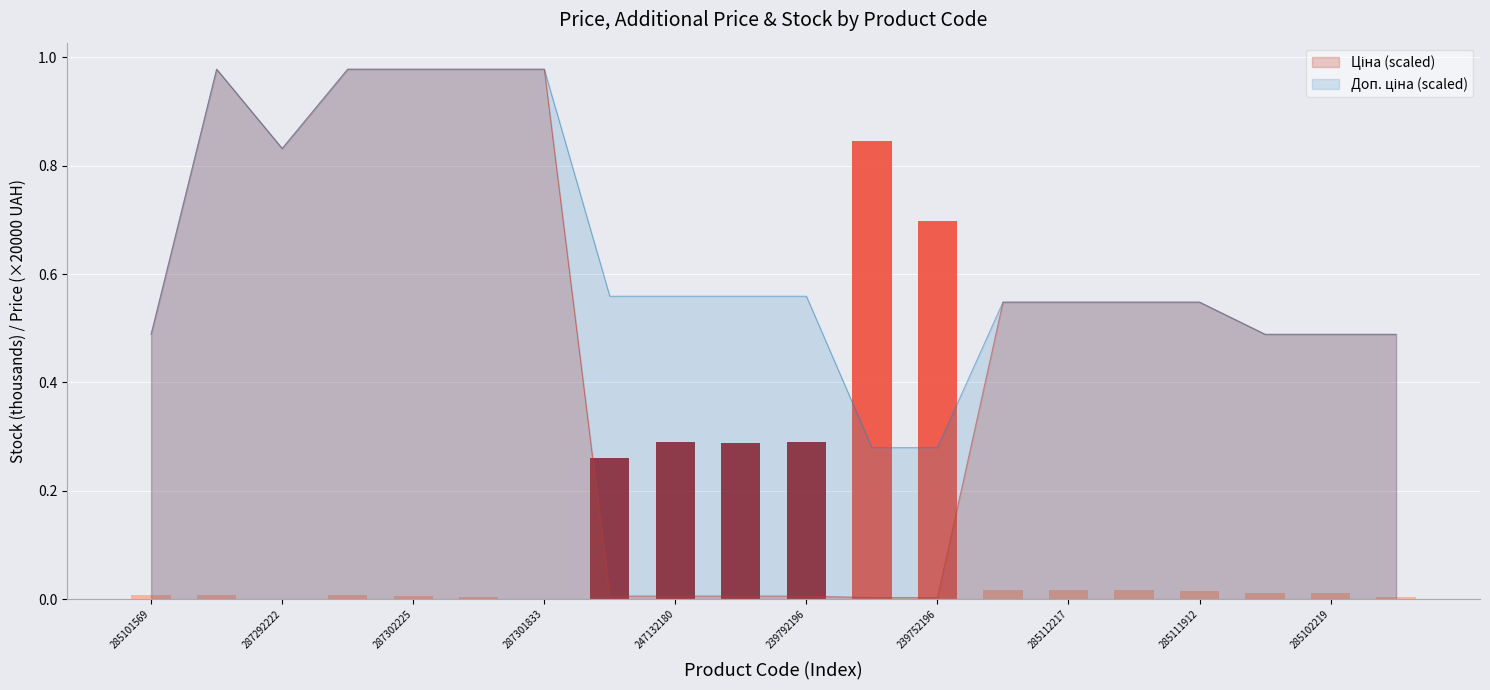

Reading left to right, transcribe all the data shown in this chart.

Ціна: 285101569=0.5	287302223=1.0	287292222=0.8	287302226=1.0	287302225=1.0	287302224=1.0	287301833=1.0	247132181=0.0	247132180=0.0	239792197=0.0	239792196=0.0	239752197=0.0	239752196=0.0	285112220=0.5	285112217=0.5	285111961=0.5	285111912=0.5	285102221=0.5	285102219=0.5	285102218=0.5
Доп. ціна: 285101569=0.5	287302223=1.0	287292222=0.8	287302226=1.0	287302225=1.0	287302224=1.0	287301833=1.0	247132181=0.6	247132180=0.6	239792197=0.6	239792196=0.6	239752197=0.3	239752196=0.3	285112220=0.5	285112217=0.5	285111961=0.5	285111912=0.5	285102221=0.5	285102219=0.5	285102218=0.5